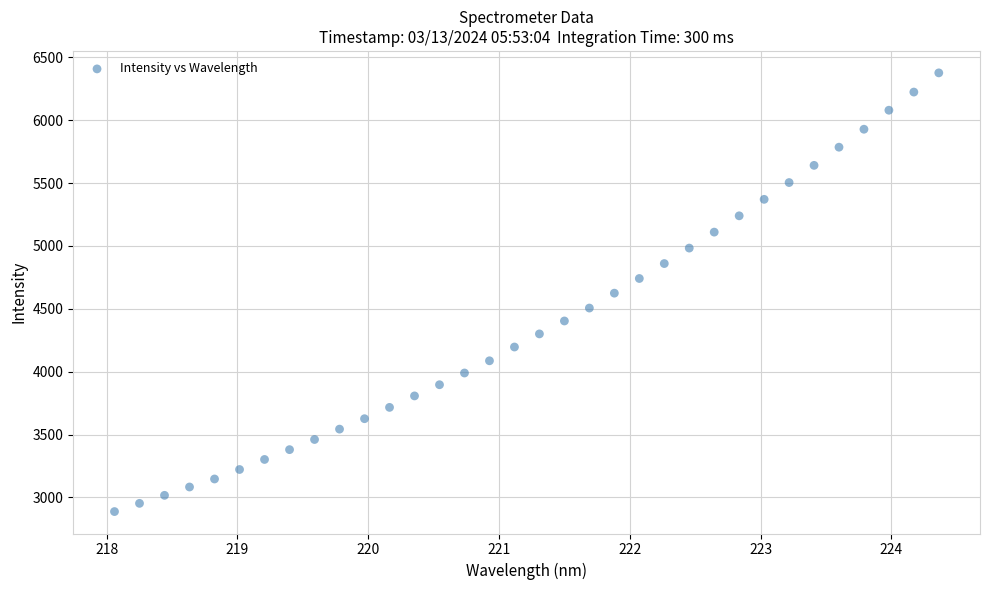

What is the range of Y values (max minus min)?

3489.3